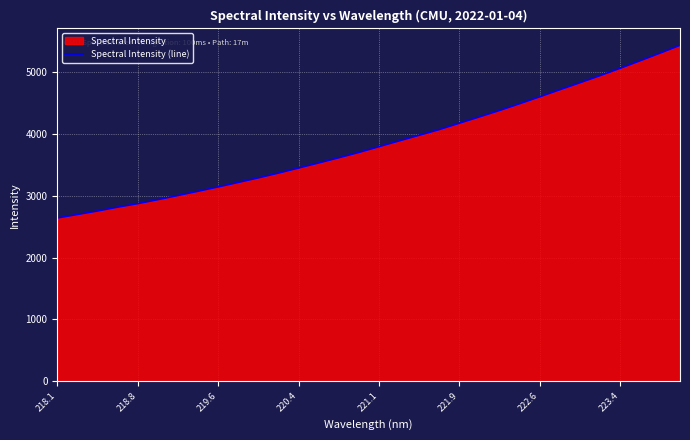

True or false: the data shows 3795.0 at 221.1.

True